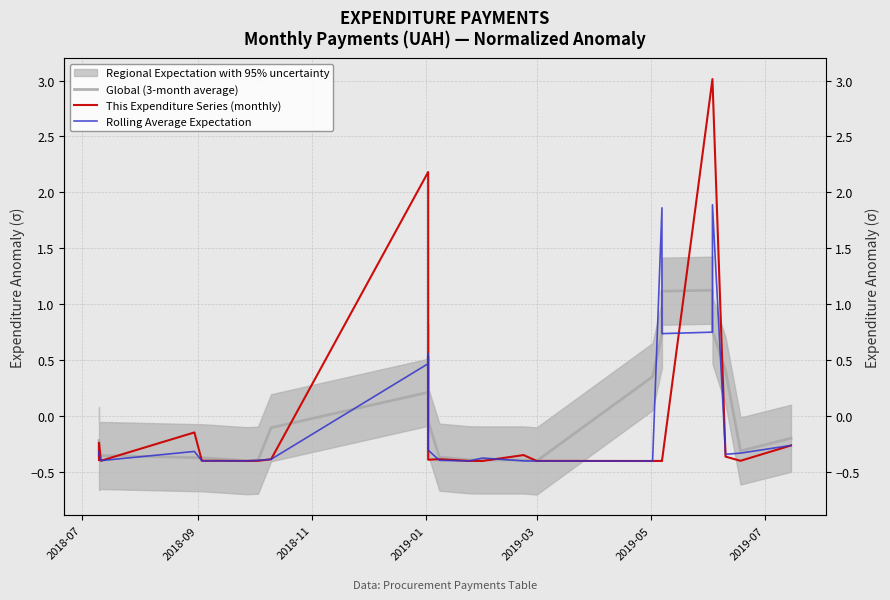

Does the chart have visible grid lines?

Yes